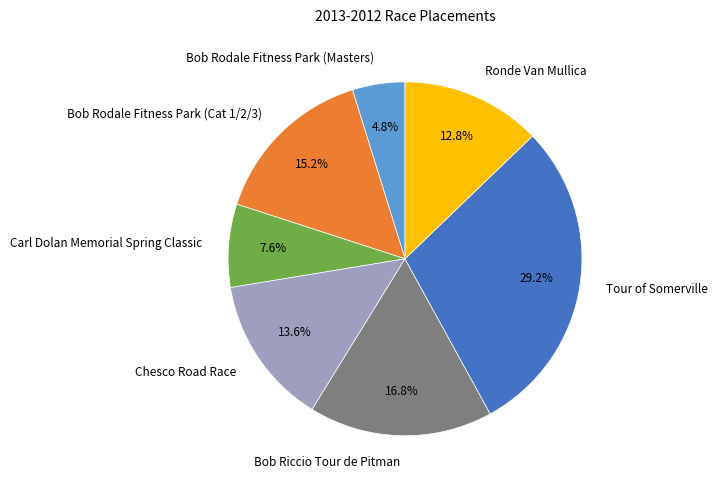

What is the ratio of the value at Carl Dolan Memorial Spring Classic to the value at Tour of Somerville?

0.3